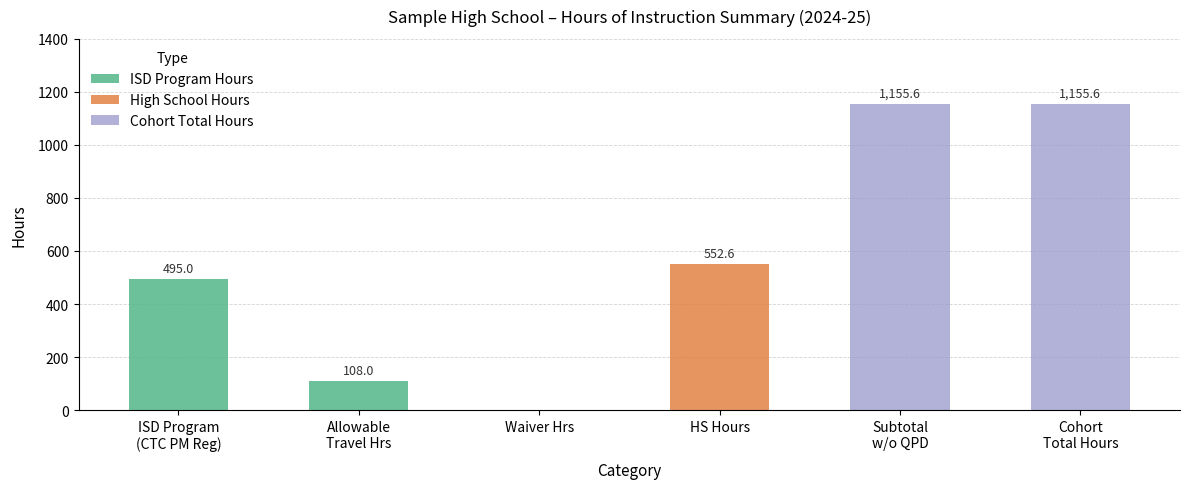

What is the total value across all series at Cohort
Total Hours?

1155.6